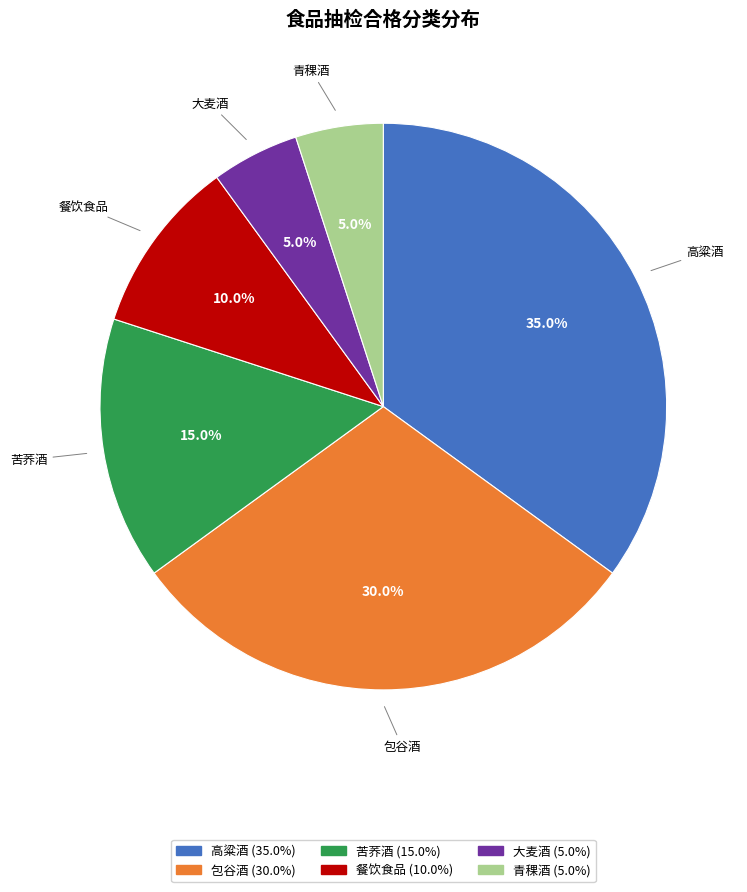

To the nearest percent, what is the combined percentage of 青稞酒 and 包谷酒?

35%